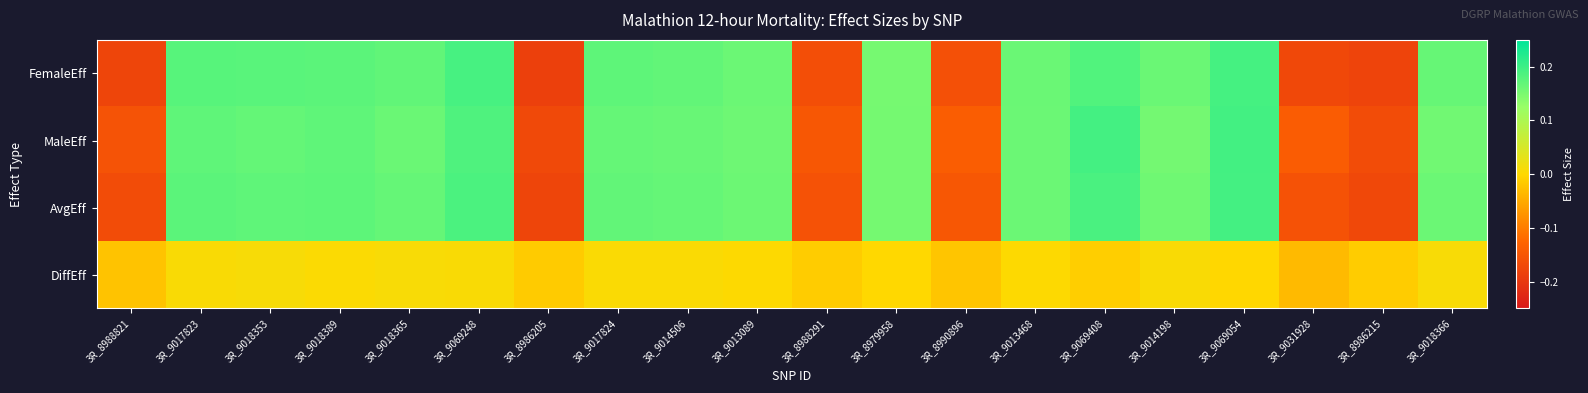

At how many categories does at least one series exceed 0?

14